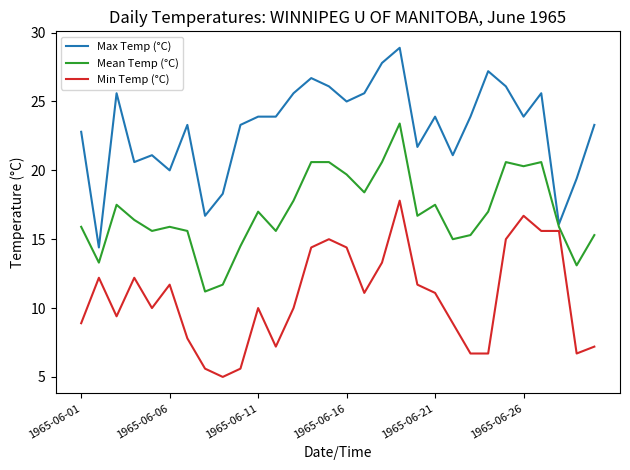

What is the minimum value for Min Temp (°C)?

5.0